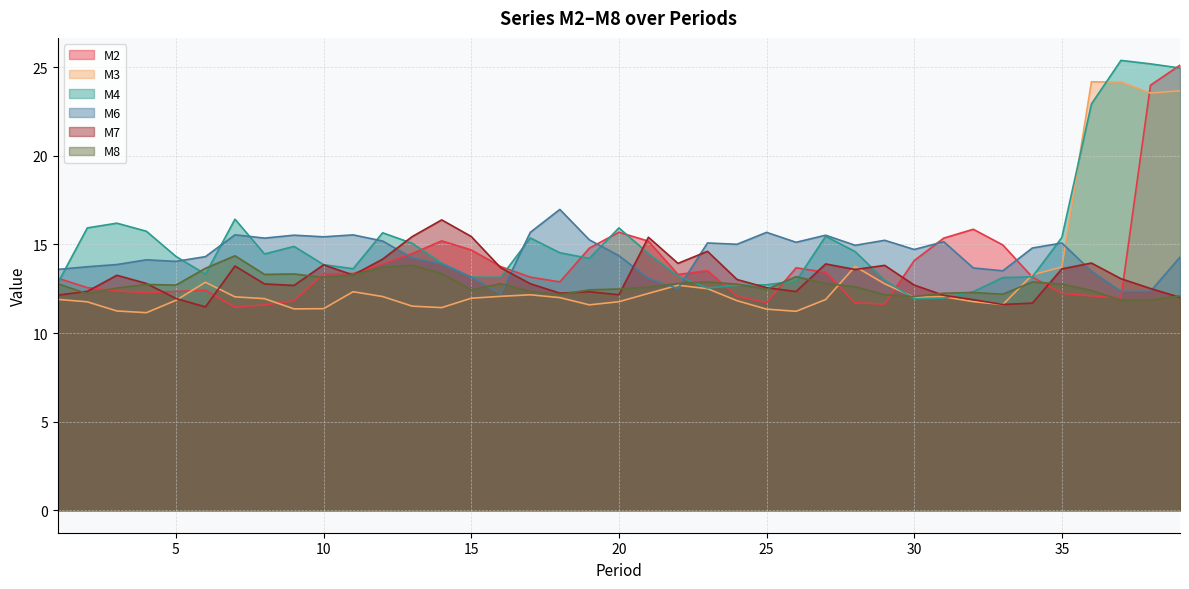

Reading left to right, what are all the values shown in this chart?

M2: 1=13.1	2=12.6	3=12.4	4=12.3	5=12.3	6=12.4	7=11.5	8=11.6	9=11.8	10=13.3	11=13.4	12=13.9	13=14.5	14=15.2	15=14.7	16=13.7	17=13.2	18=12.9	19=14.8	20=15.7	21=15.2	22=13.3	23=13.5	24=12.1	25=11.7	26=13.7	27=13.4	28=11.7	29=11.6	30=14.1	31=15.4	32=15.9	33=15.0	34=13.2	35=12.2	36=12.1	37=12.0	38=24.0	39=25.1
M3: 1=11.9	2=11.8	3=11.2	4=11.1	5=11.8	6=12.9	7=12.0	8=11.9	9=11.4	10=11.4	11=12.3	12=12.1	13=11.5	14=11.4	15=12.0	16=12.1	17=12.2	18=12.0	19=11.6	20=11.8	21=12.2	22=12.7	23=12.5	24=11.8	25=11.3	26=11.2	27=11.9	28=13.8	29=12.8	30=12.0	31=12.0	32=11.8	33=11.6	34=13.3	35=13.7	36=24.2	37=24.2	38=23.5	39=23.7
M4: 1=12.8	2=15.9	3=16.2	4=15.7	5=14.3	6=13.3	7=16.4	8=14.5	9=14.9	10=13.9	11=13.6	12=15.7	13=15.1	14=13.9	15=13.2	16=13.1	17=15.4	18=14.5	19=14.2	20=15.9	21=14.5	22=13.2	23=12.5	24=12.7	25=12.7	26=12.9	27=15.5	28=14.6	29=13.0	30=11.9	31=12.0	32=12.3	33=13.1	34=13.2	35=15.4	36=22.9	37=25.4	38=25.2	39=25.0
M6: 1=13.6	2=13.7	3=13.9	4=14.1	5=14.0	6=14.3	7=15.5	8=15.4	9=15.5	10=15.4	11=15.5	12=15.2	13=14.2	14=13.9	15=13.2	16=12.2	17=15.7	18=17.0	19=15.3	20=14.4	21=13.1	22=12.5	23=15.1	24=15.0	25=15.7	26=15.1	27=15.5	28=14.9	29=15.2	30=14.7	31=15.2	32=13.7	33=13.5	34=14.8	35=15.1	36=13.5	37=12.4	38=12.4	39=14.3
M7: 1=12.1	2=12.4	3=13.3	4=12.8	5=12.0	6=11.5	7=13.8	8=12.8	9=12.7	10=13.8	11=13.3	12=14.2	13=15.4	14=16.4	15=15.4	16=13.7	17=12.8	18=12.2	19=12.3	20=12.2	21=15.4	22=13.9	23=14.6	24=13.0	25=12.6	26=12.3	27=13.9	28=13.6	29=13.8	30=12.7	31=12.1	32=11.9	33=11.6	34=11.7	35=13.6	36=13.9	37=13.1	38=12.5	39=12.0
M8: 1=12.8	2=12.2	3=12.5	4=12.7	5=12.7	6=13.7	7=14.4	8=13.3	9=13.3	10=13.1	11=13.3	12=13.7	13=13.8	14=13.4	15=12.4	16=12.8	17=12.3	18=12.2	19=12.4	20=12.5	21=12.6	22=12.8	23=12.9	24=12.8	25=12.5	26=13.2	27=12.8	28=12.6	29=12.2	30=12.1	31=12.2	32=12.3	33=12.2	34=12.9	35=12.8	36=12.4	37=11.8	38=11.9	39=12.1